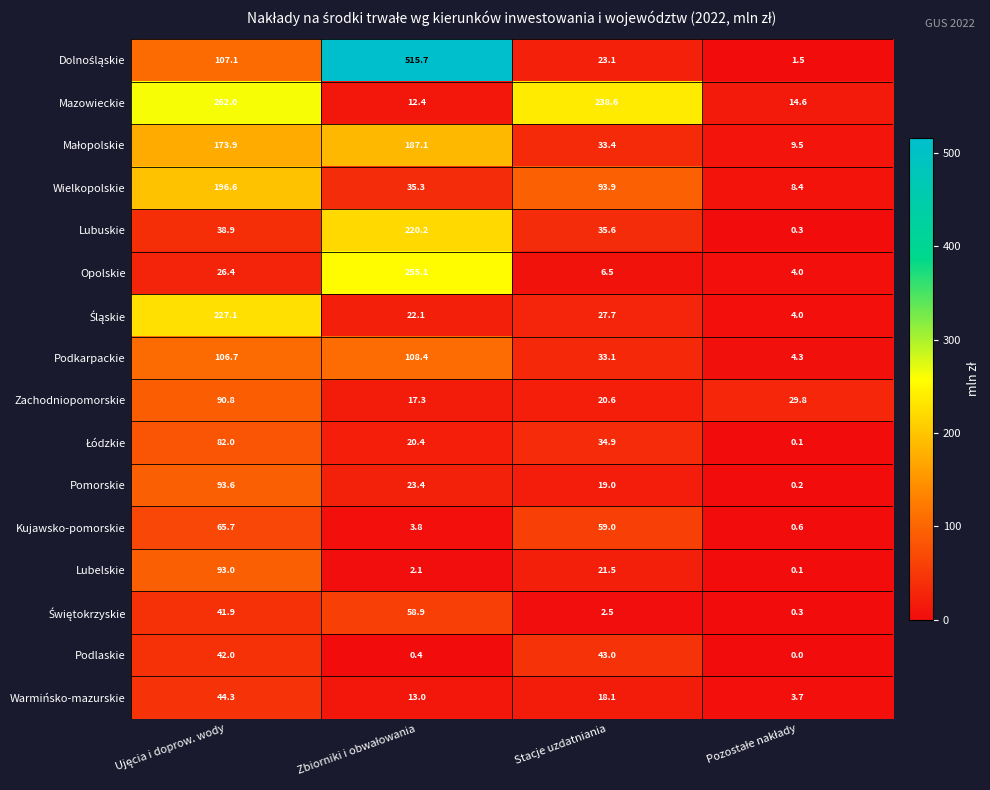

What is the minimum value for Podkarpackie?

4.3